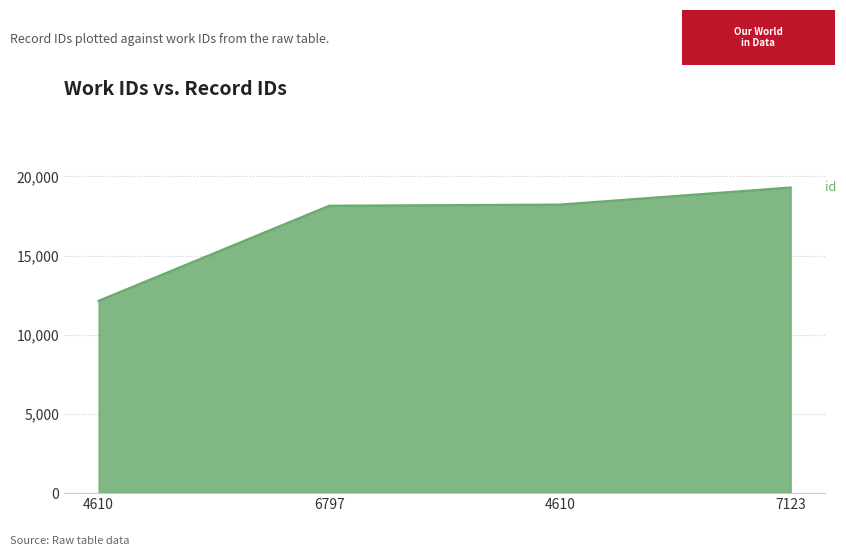

Count the number of categories in the chart.

4